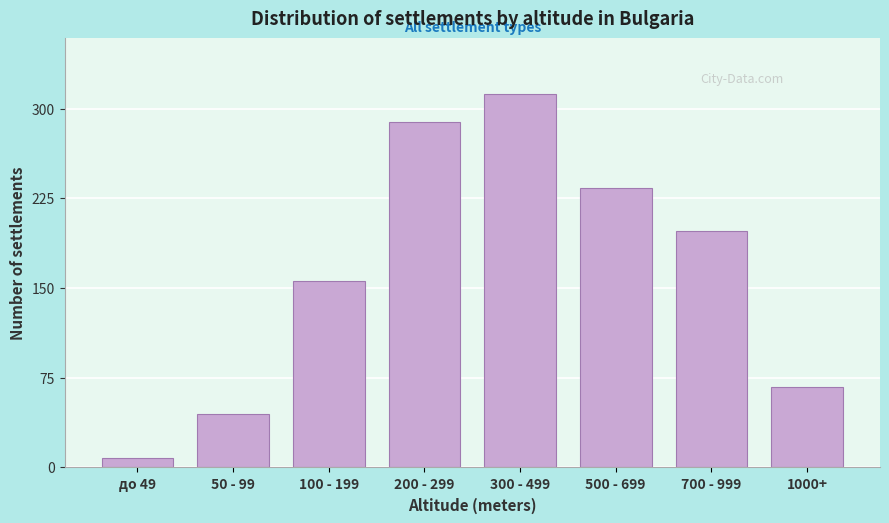

Reading right to left, extract all data points from this chart.

67	198	234	312	289	156	45	8